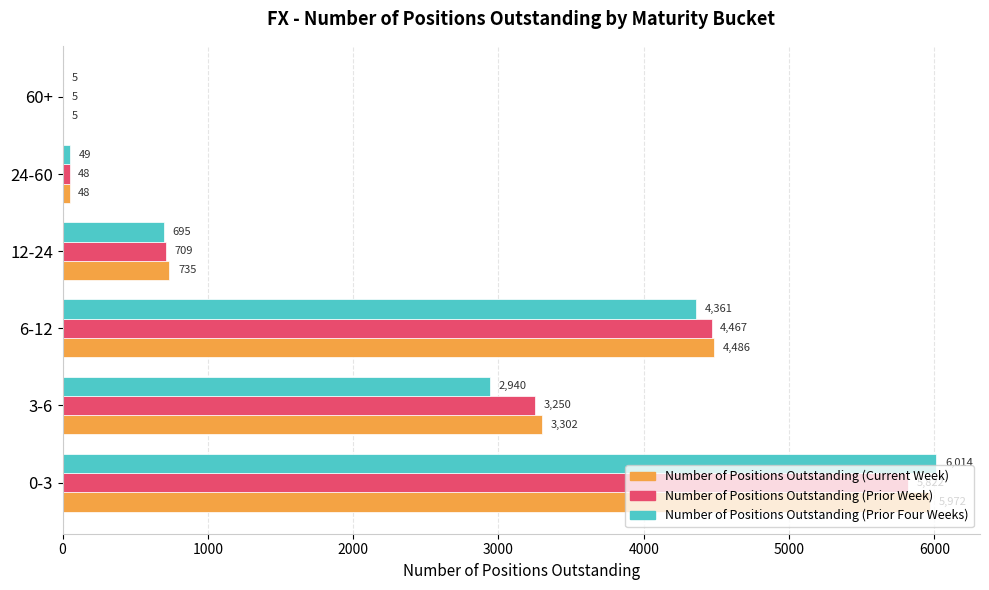

At which label is Number of Positions Outstanding (Current Week) closest to 2988?

3-6